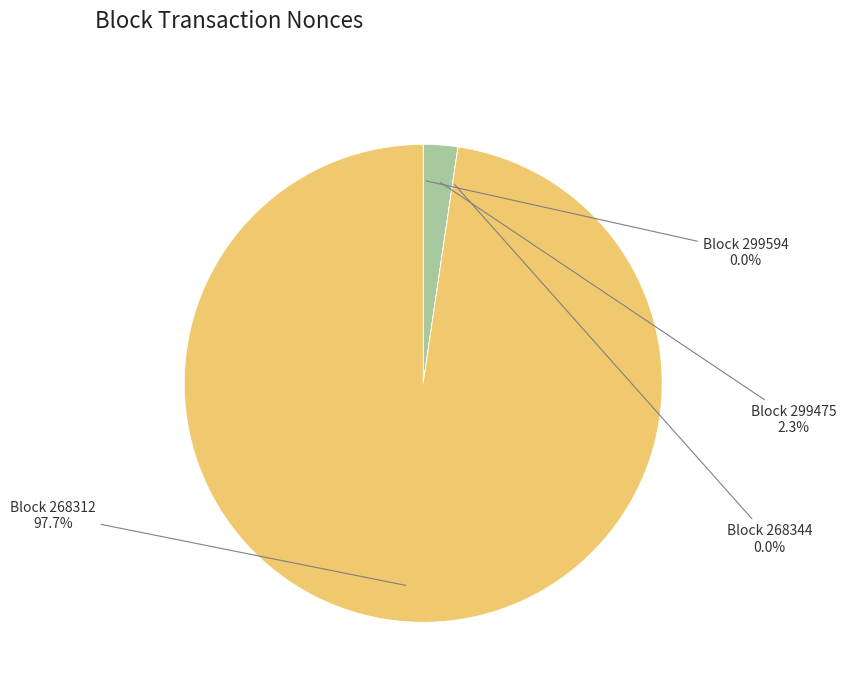

Is there any slice that represents more than half of the pie?

Yes